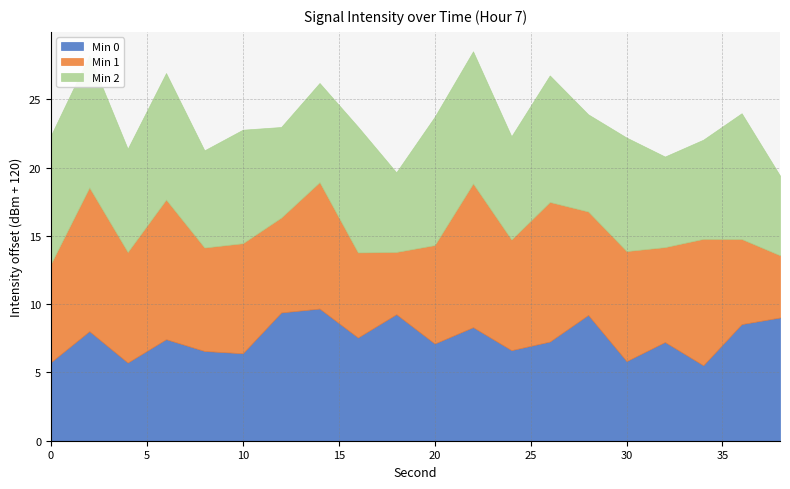

What is the lowest value of the Min 0 series?

5.5